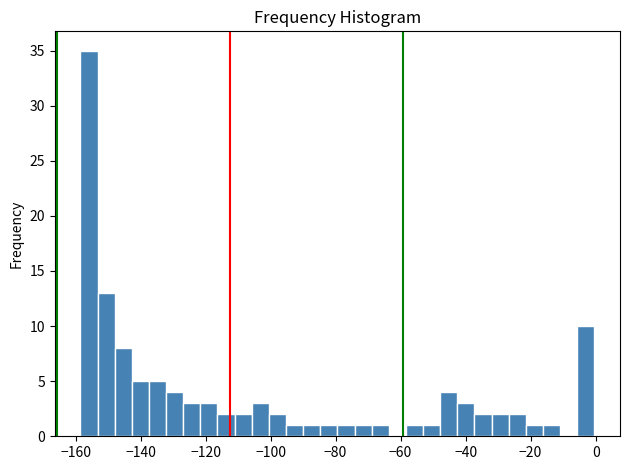

Around what value on the x-axis is the tallest bar? Give the approximate position of its centre, as read against the axis.

-156